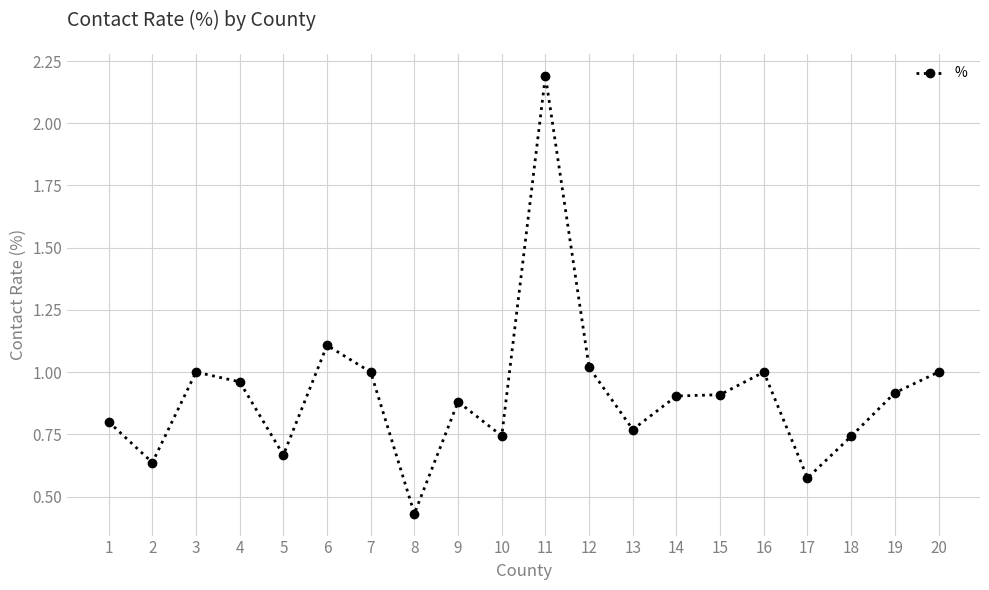

At which category does the data reach its first local peak?

3